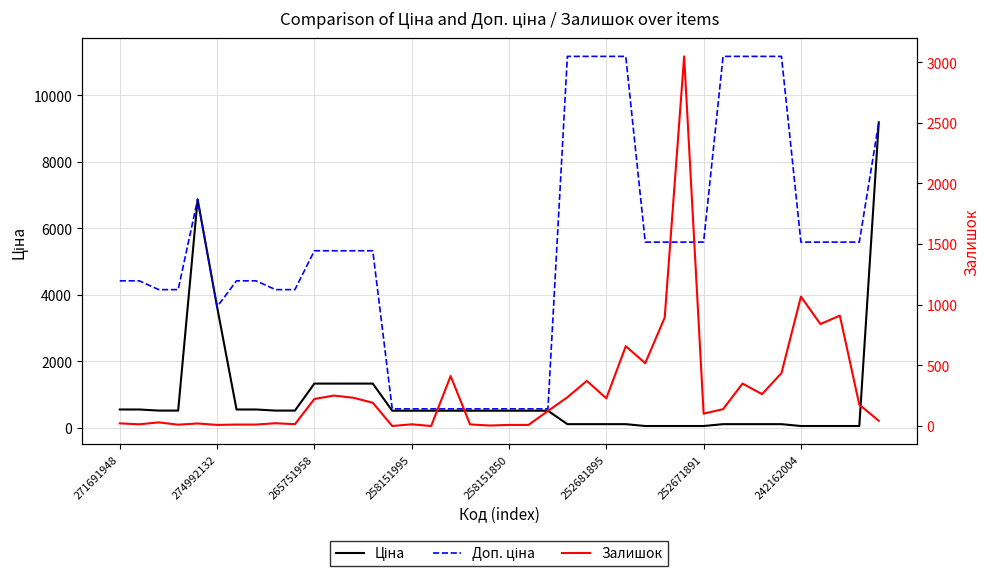

Which category has the lowest value across all series?

14